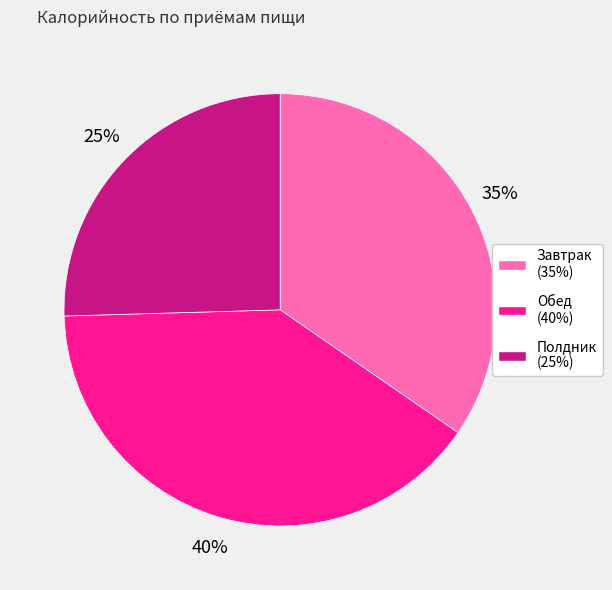

Which category has the biggest portion of the pie?

Обед